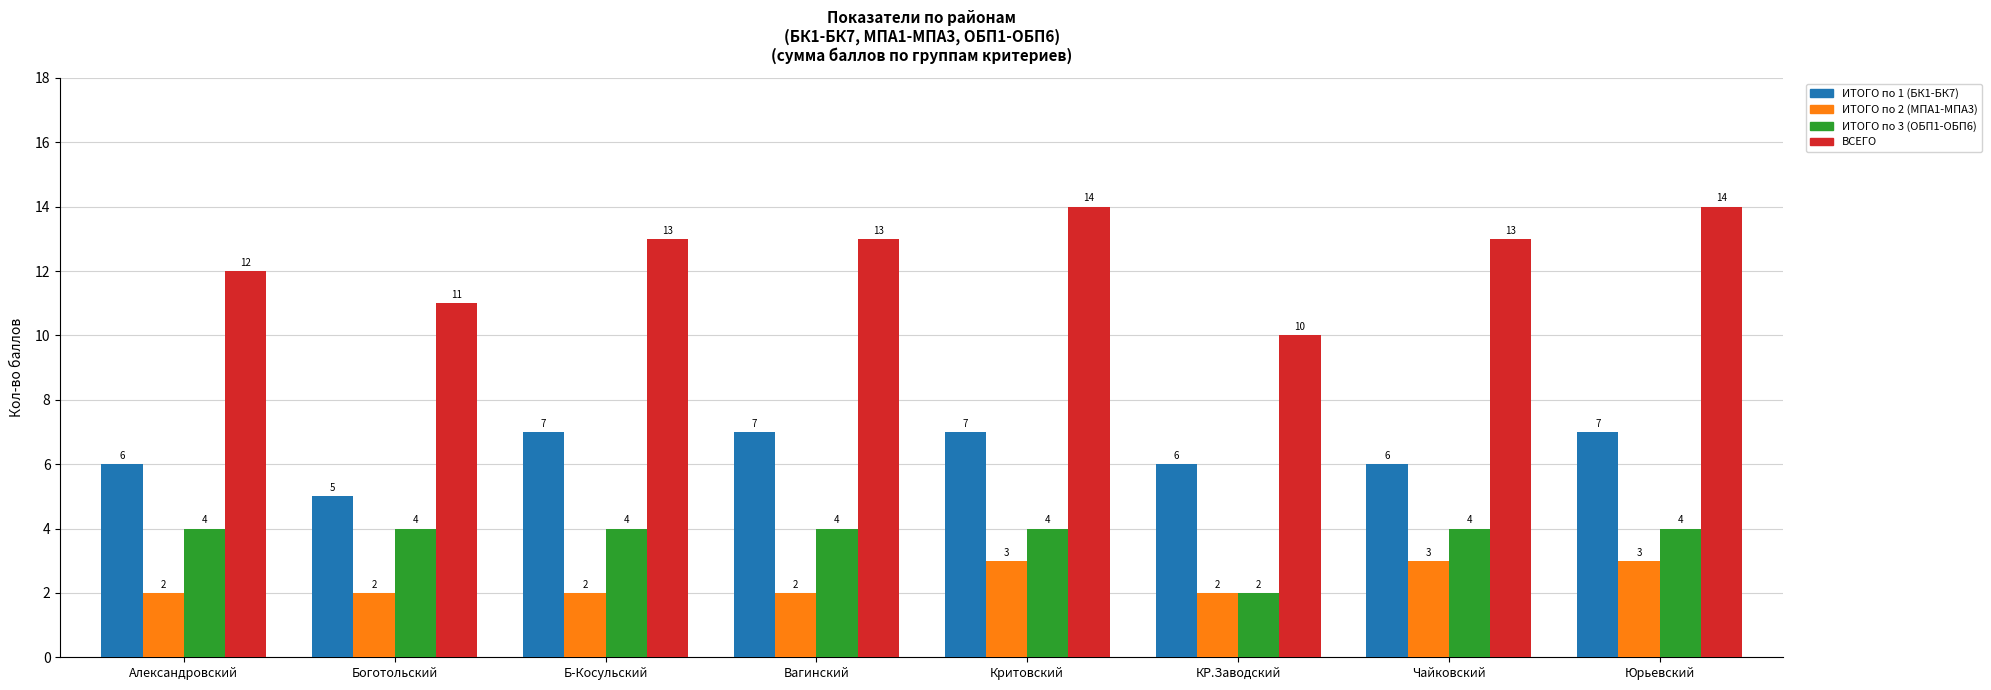

What is the highest value of the ВСЕГО series?

14